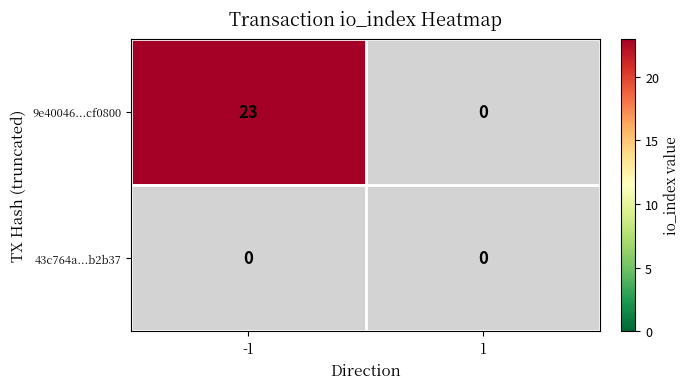

Reading right to left, what are all the values shown in this chart?

9e40046...cf0800: 1=0	-1=23
43c764a...b2b37: 1=0	-1=0